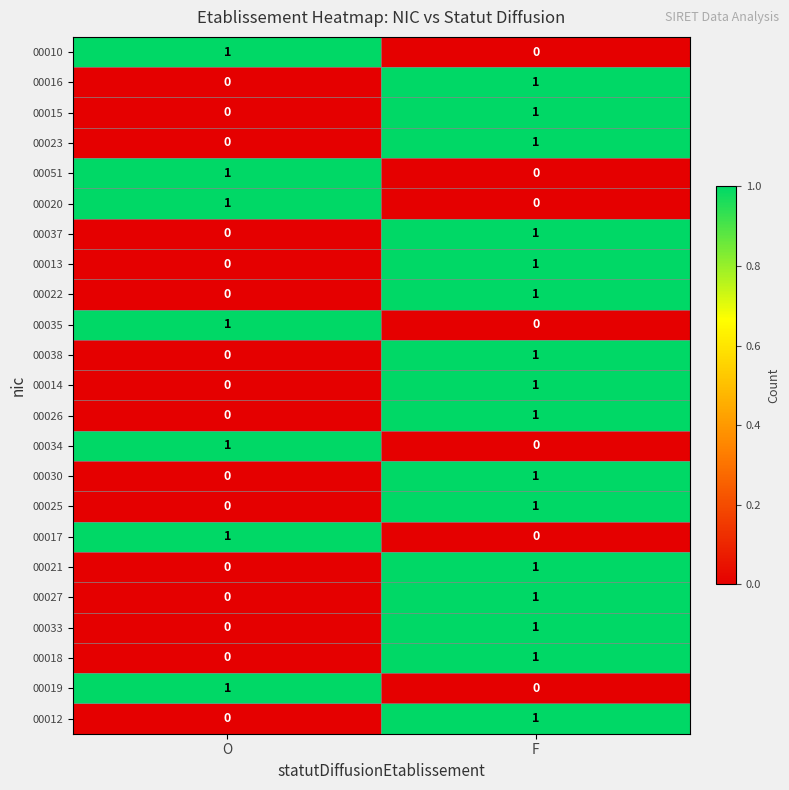

Which category has the highest value in the 00030 series?

F